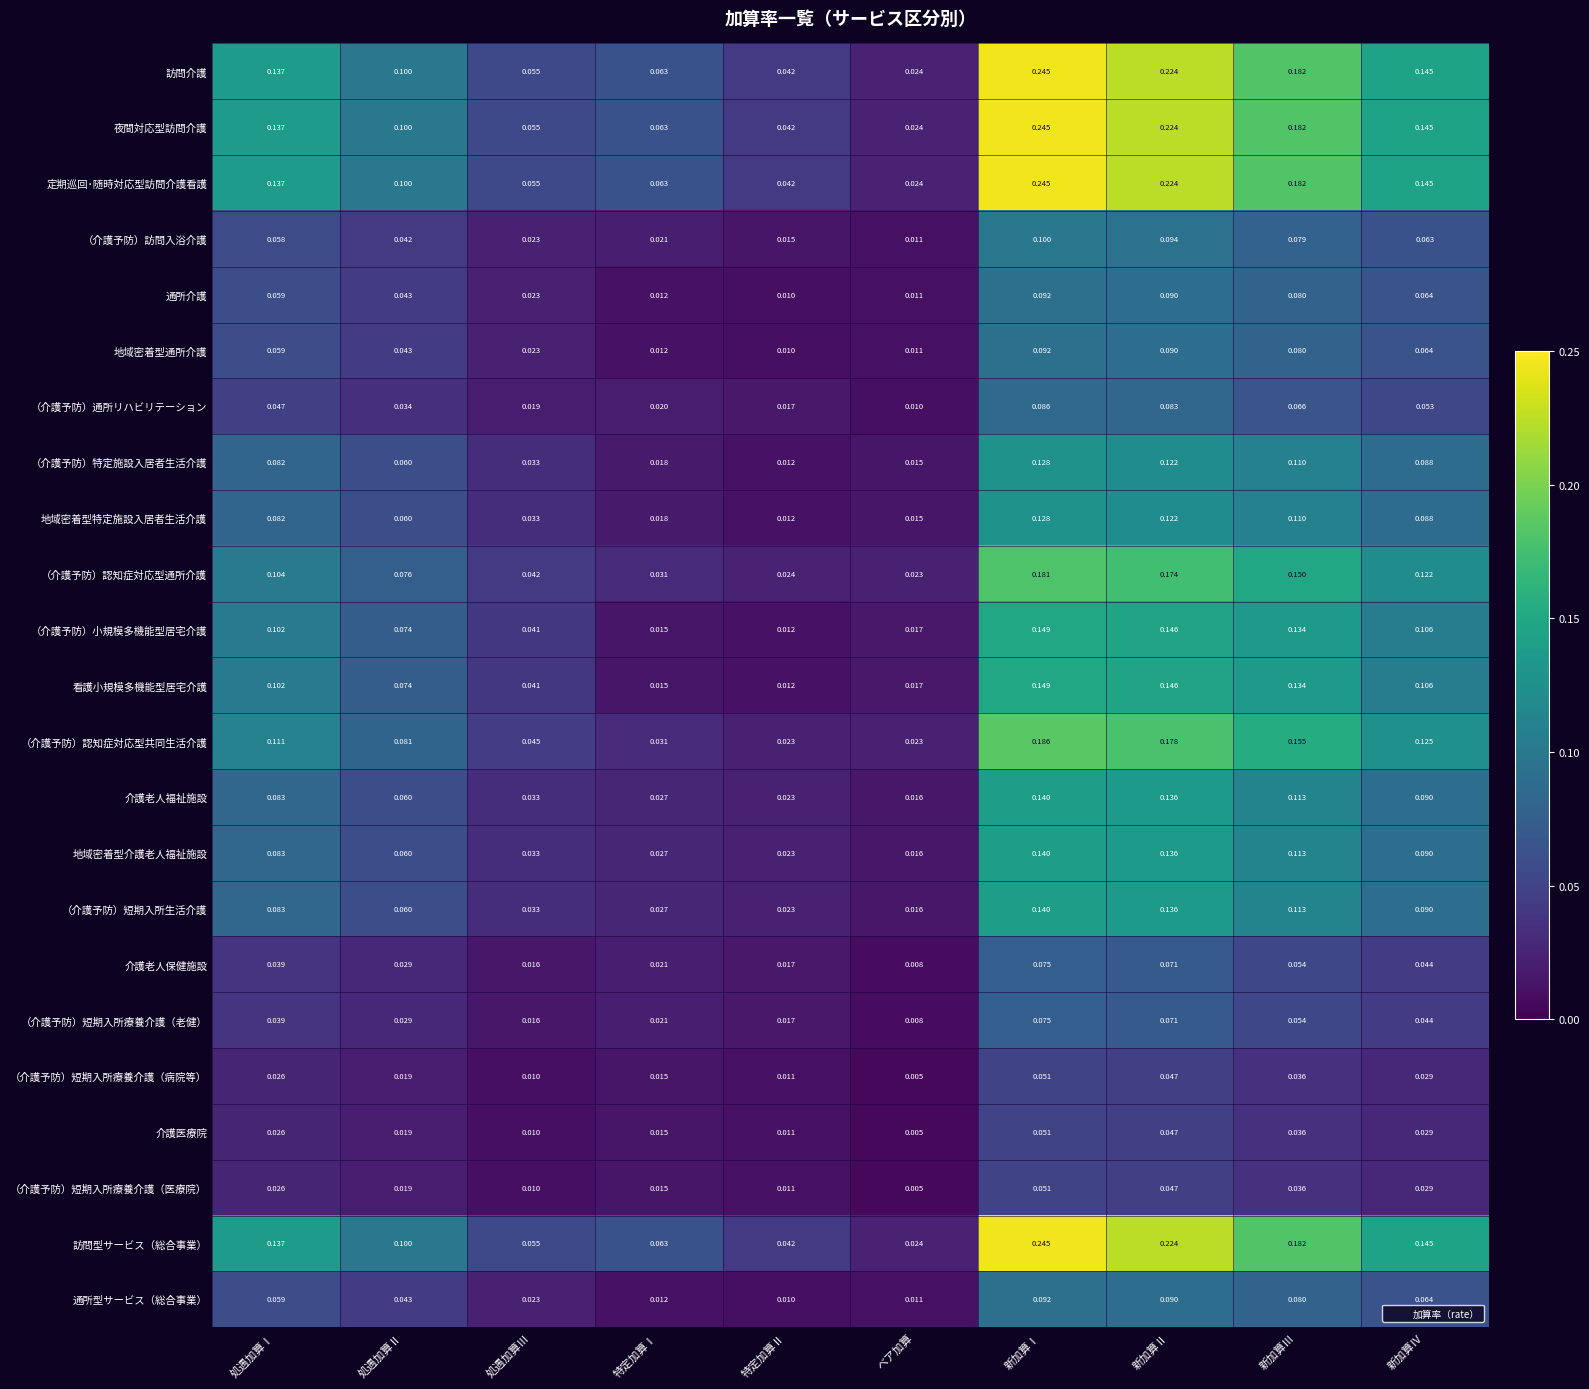

Which category has the highest value in the （介護予防）認知症対応型共同生活介護 series?

新加算Ⅰ